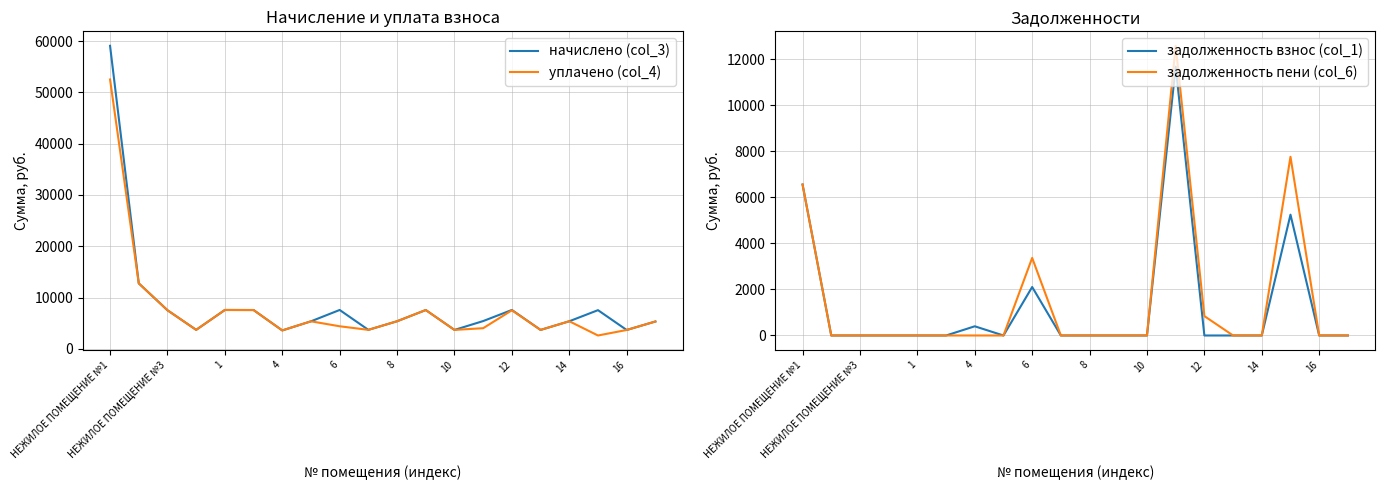

What is the approximate value of задолженность пени (col_6) at НЕЖИЛОЕ ПОМЕЩЕНИЕ №1?

6563.3